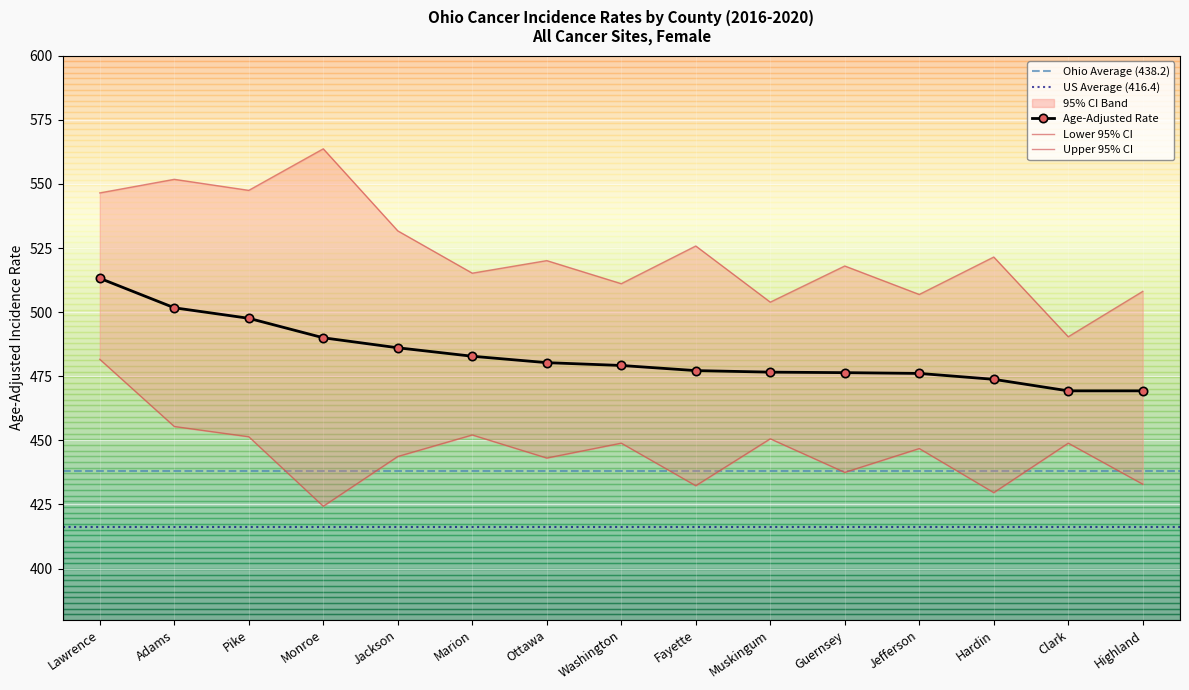

Rank the series by their maximum value, from highest to lowest.

Upper 95% CI, Age-Adjusted Rate, Lower 95% CI